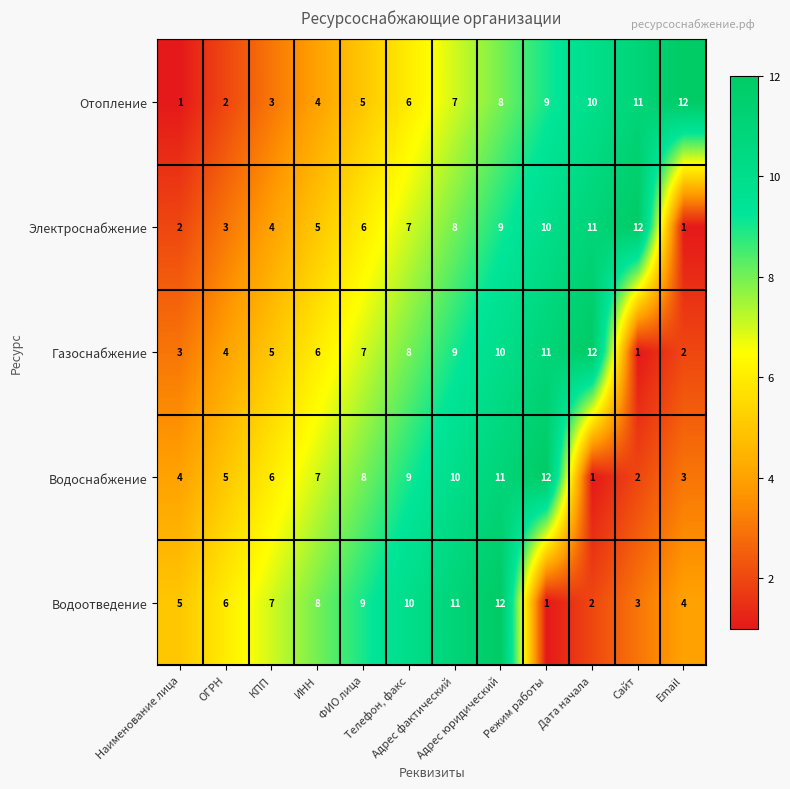

What is the difference between the maximum and minimum values in the Водоотведение series?

11